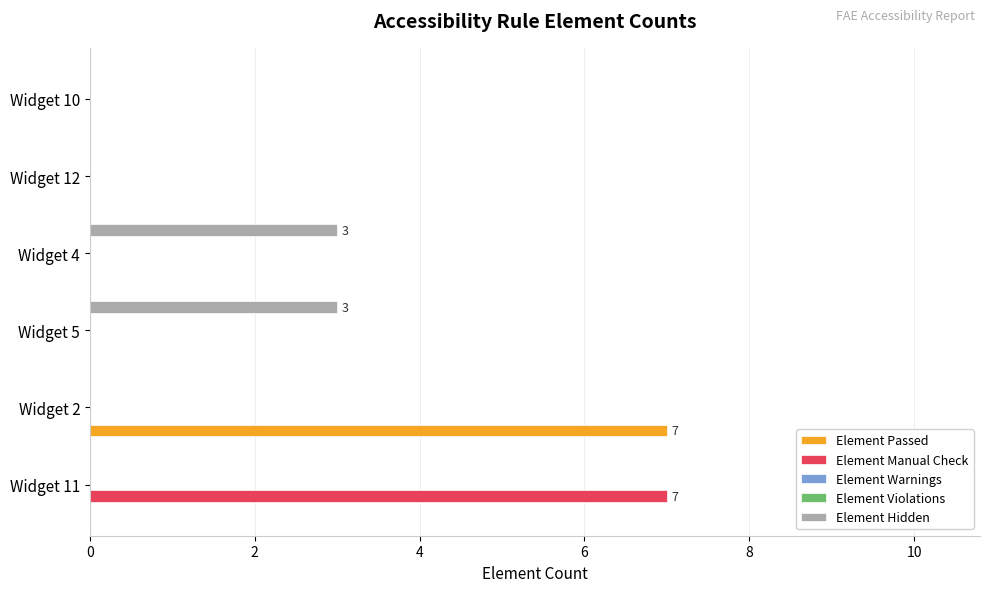

Reading left to right, what are all the values shown in this chart?

Element Passed: 0.0	7.0	0.0	0.0	0.0	0.0
Element Manual Check: 7.0	0.0	0.0	0.0	0.0	0.0
Element Warnings: 0.1	0.1	0.1	0.1	0.1	0.1
Element Violations: 0.1	0.1	0.1	0.1	0.1	0.1
Element Hidden: 0.0	0.0	3.0	3.0	0.0	0.0